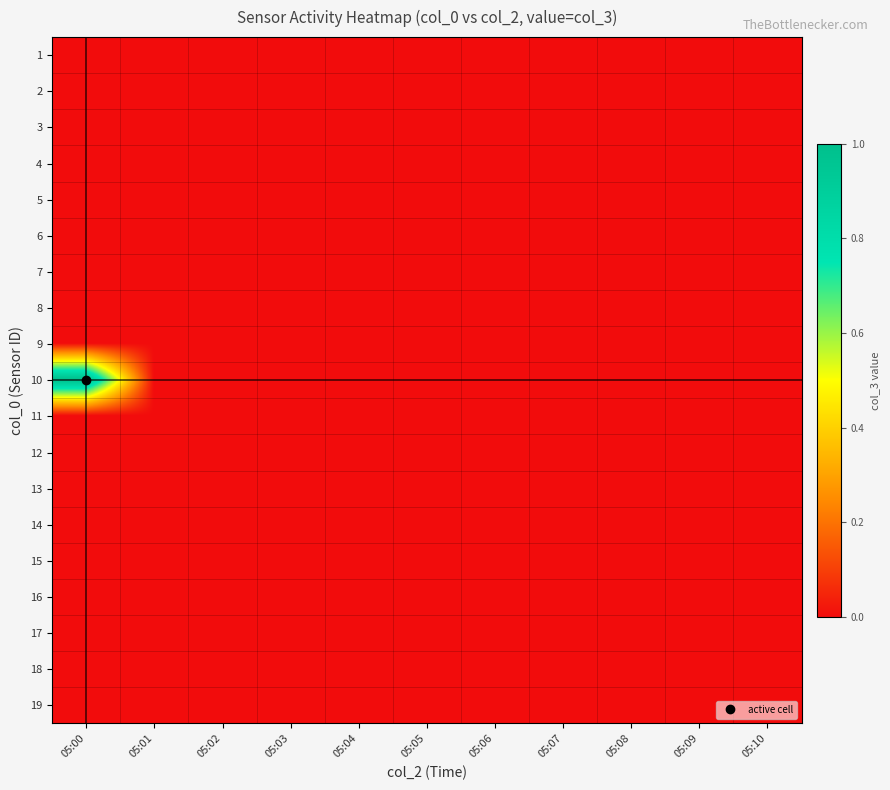

List the series in order of their peak value, highest first.

10, 1, 2, 3, 4, 5, 6, 7, 8, 9, 11, 12, 13, 14, 15, 16, 17, 18, 19